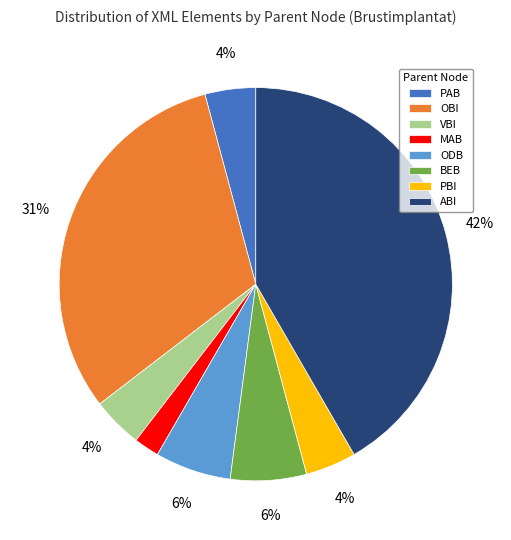

Combined, do OBI and ODB account for over 50%?

No